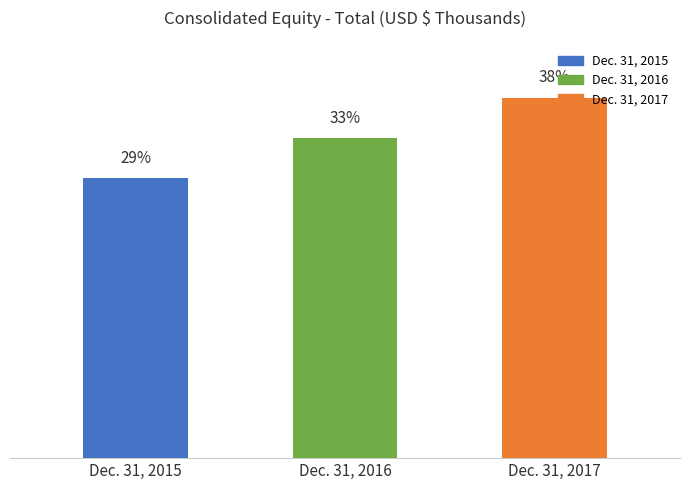

The value at Dec. 31, 2017 is 226276. True or false?

False